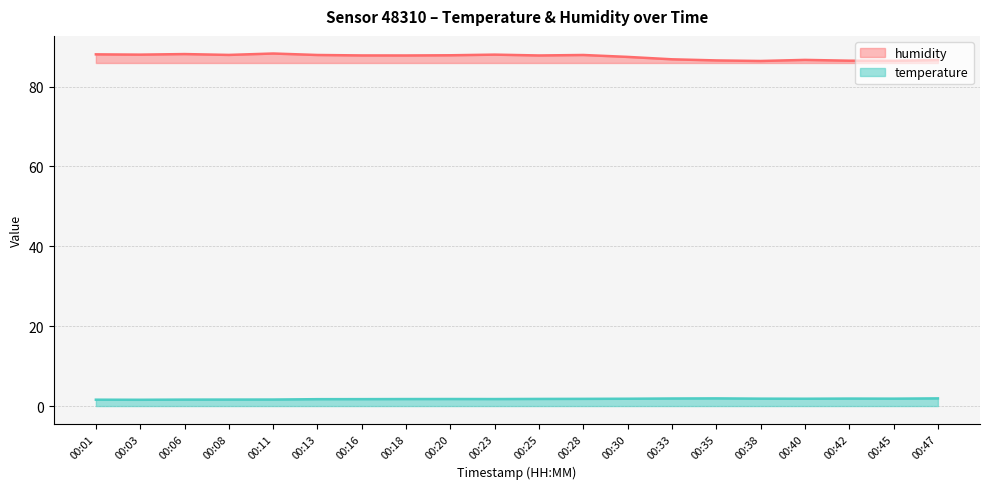

True or false: humidity has more than 2 interior local peaks.

True